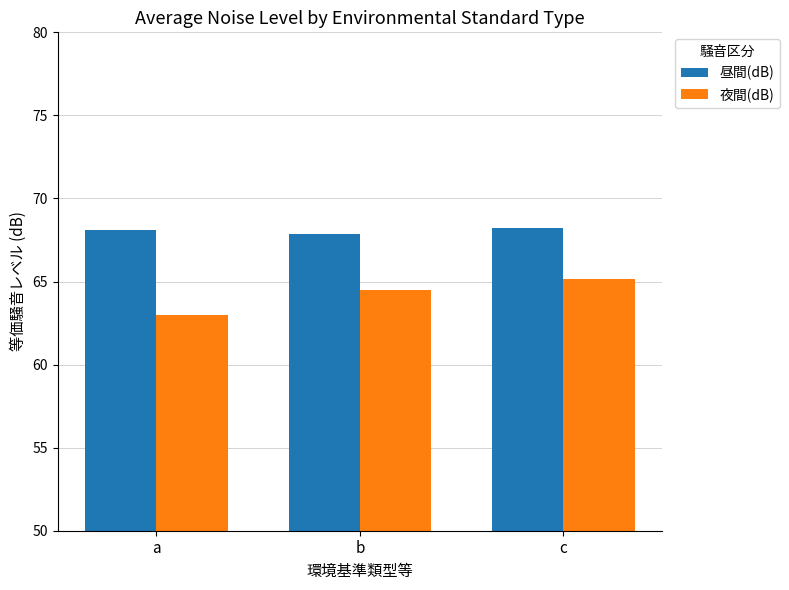

Where does the 昼間(dB) series first go above 68?

a